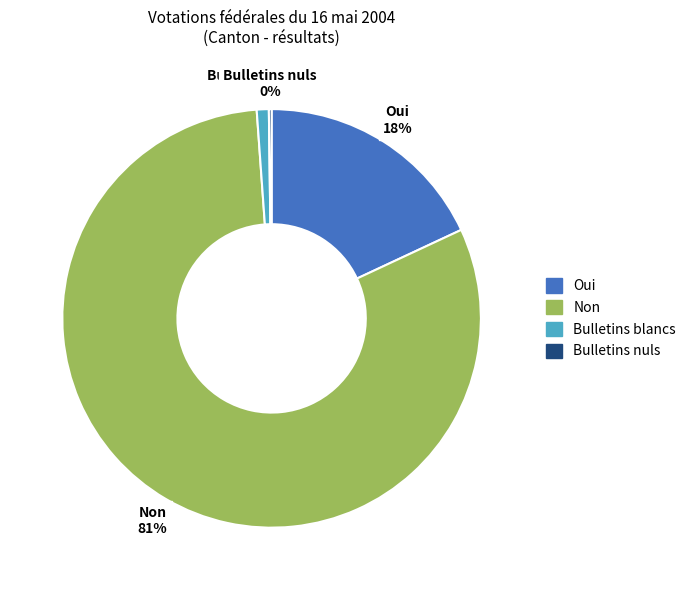

To the nearest percent, what is the average slice percentage?

25%